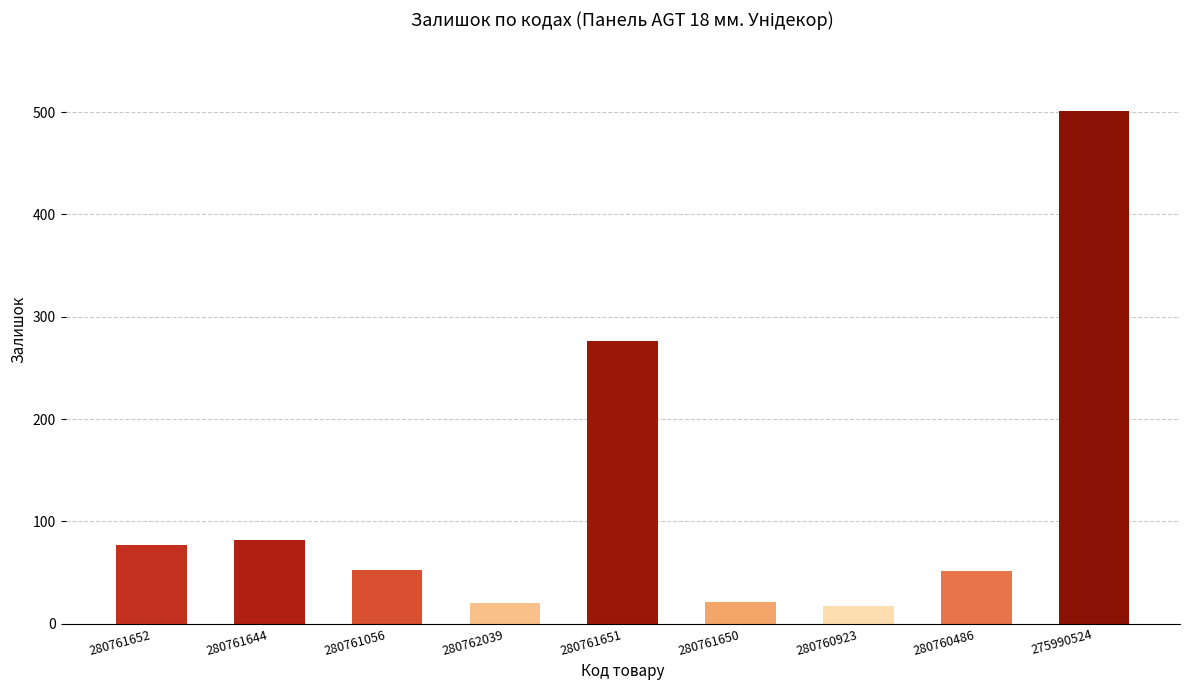

Which label corresponds to the largest value in the chart?

275990524